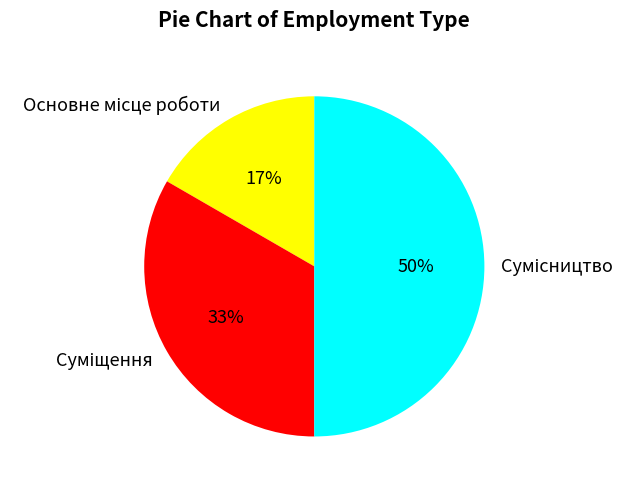

To the nearest percent, what is the combined percentage of Сумісництво and Суміщення?

83%